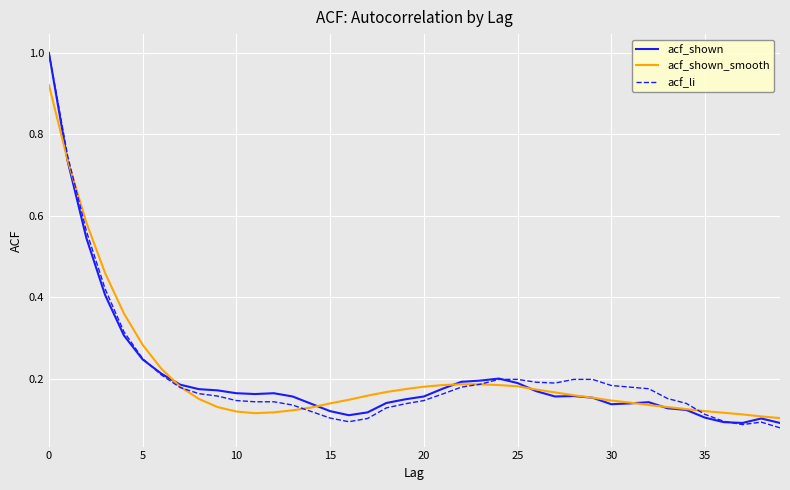

How many lines are shown in the chart?

3